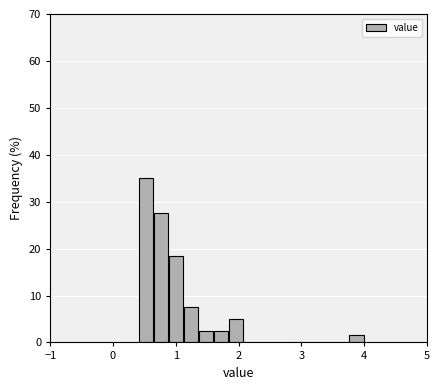

Read against the x-axis, roughly where is the centre of the tallest bar?

0.5